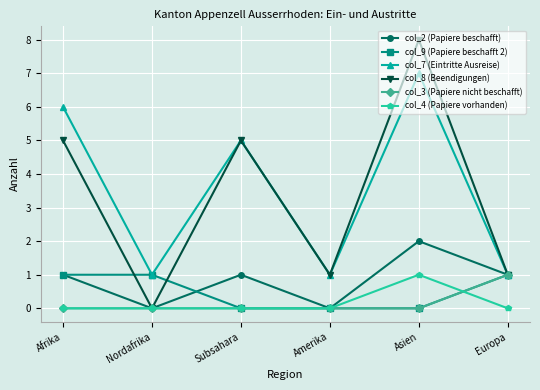

At which category is the sum across all series the highest?

Asien